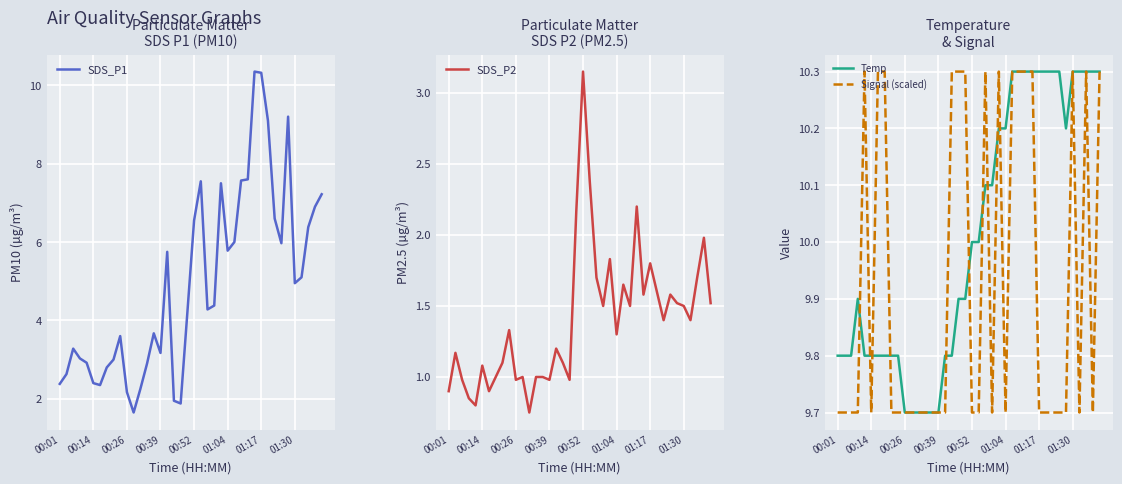

What is the minimum value for Signal (scaled)?

9.7